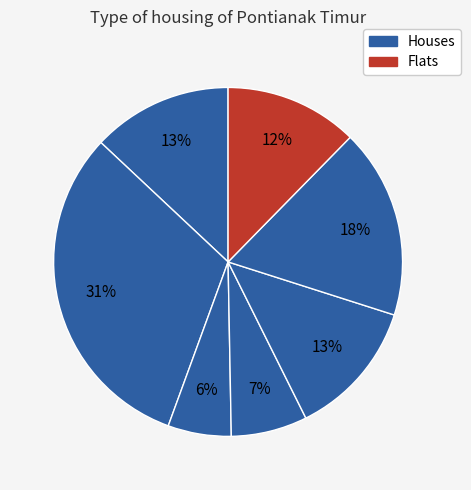

Rank the categories by value from lowest to highest.

PARIT MAYOR, SAIGON, TANJUNG HULU, TAMBELAN SAMPIT, BANJAR SERASAN, TANJUNG HILIR, DALAM BUGIS